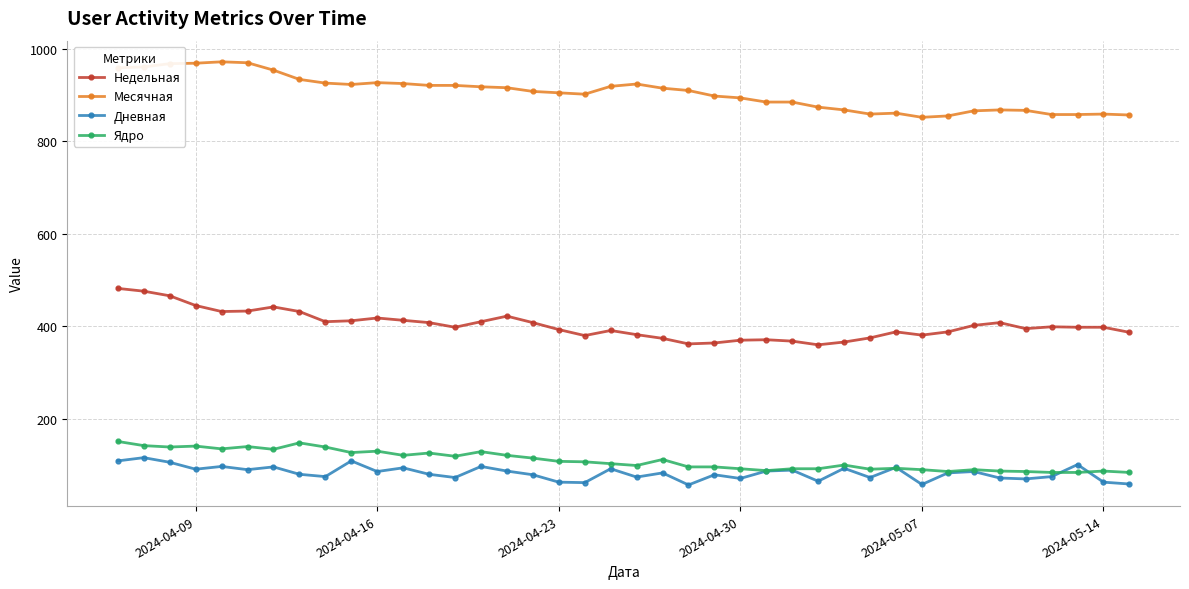

True or false: Недельная has more than 0 points higher than both neighbors.

True